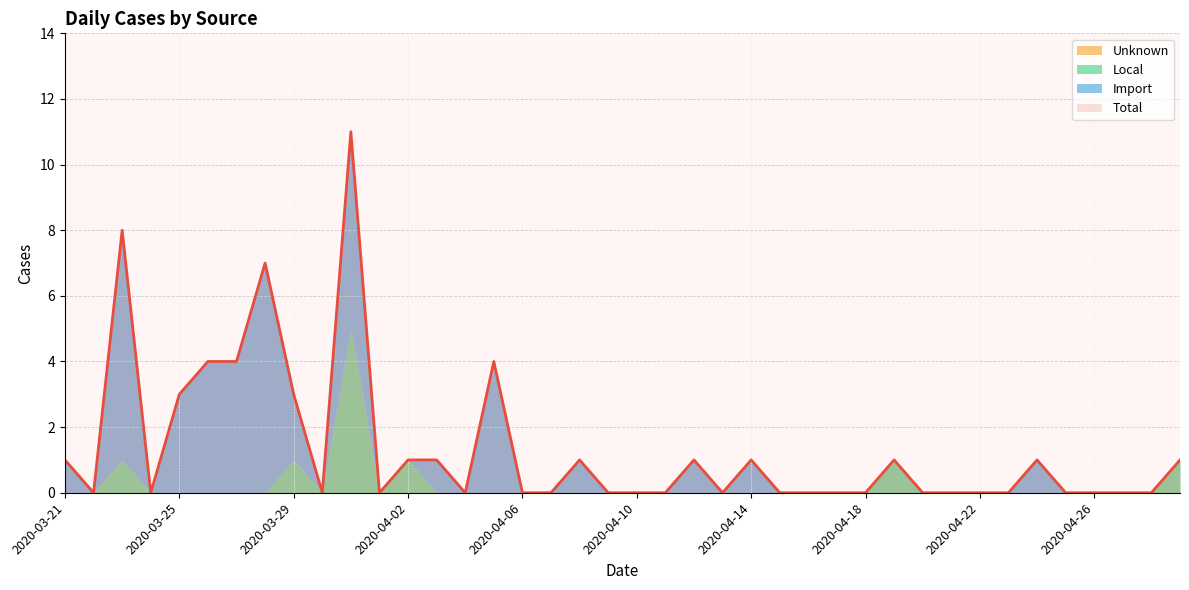

Count the number of data series in this chart.

4